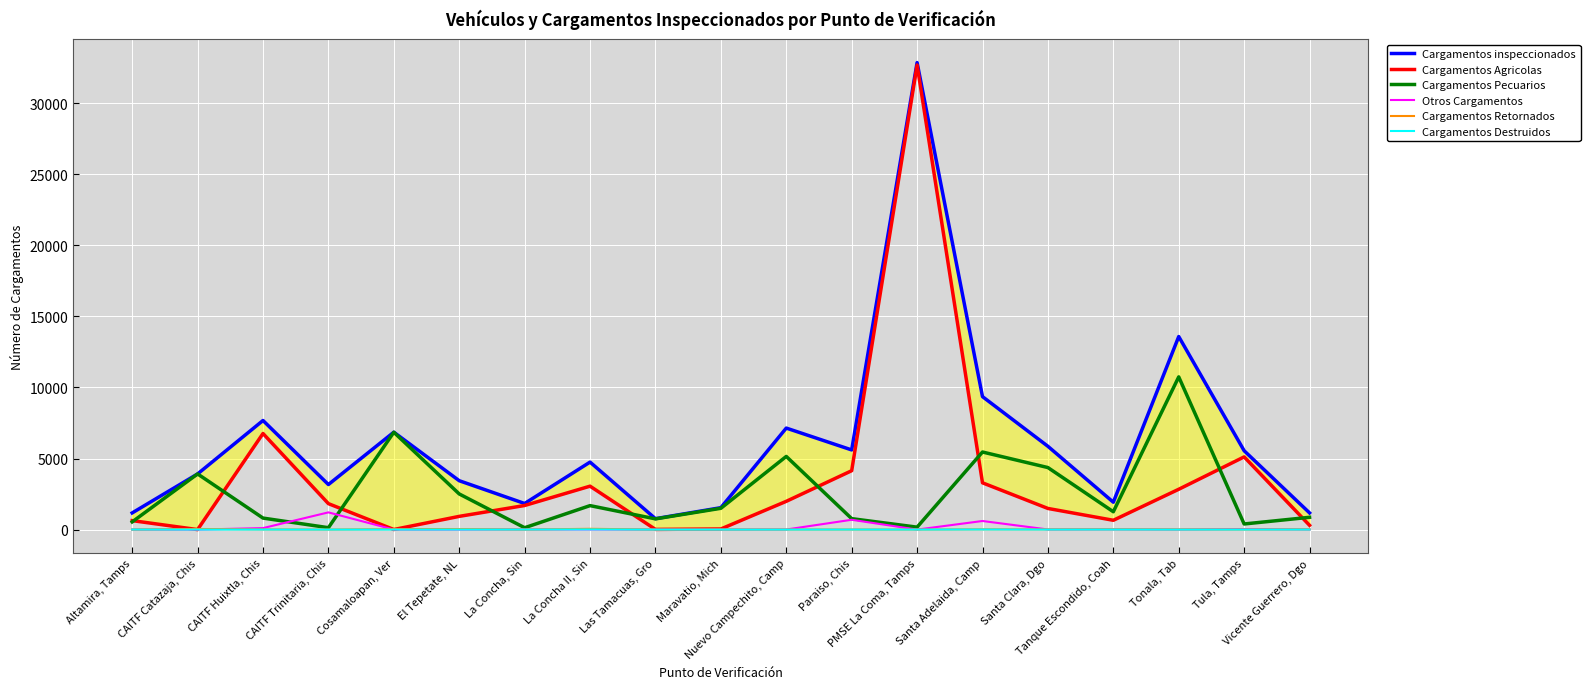

What is the difference between the maximum and minimum values in the Cargamentos Pecuarios series?

10610